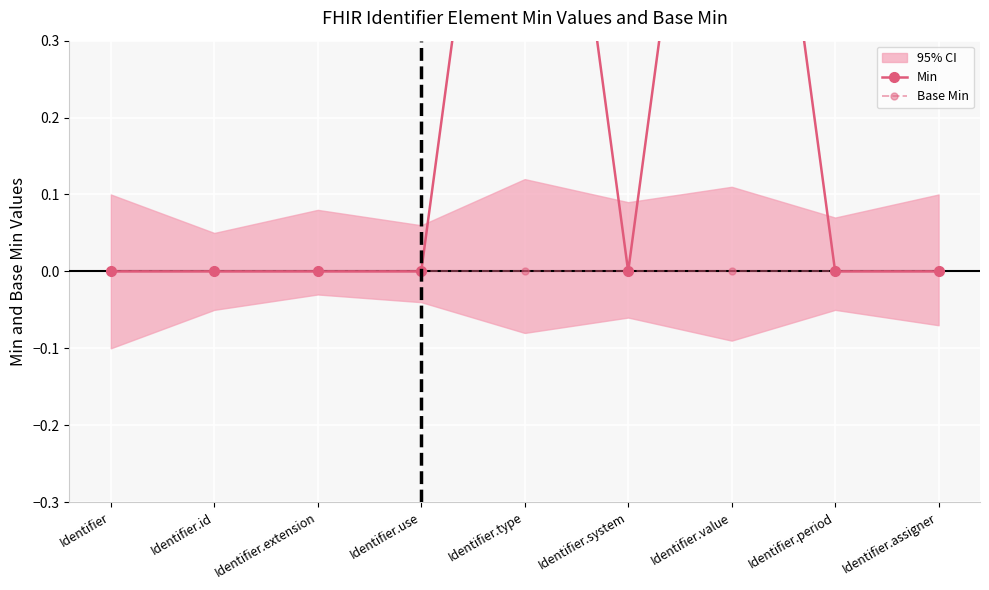

What is the difference between the highest and lowest values at Identifier.value?

1